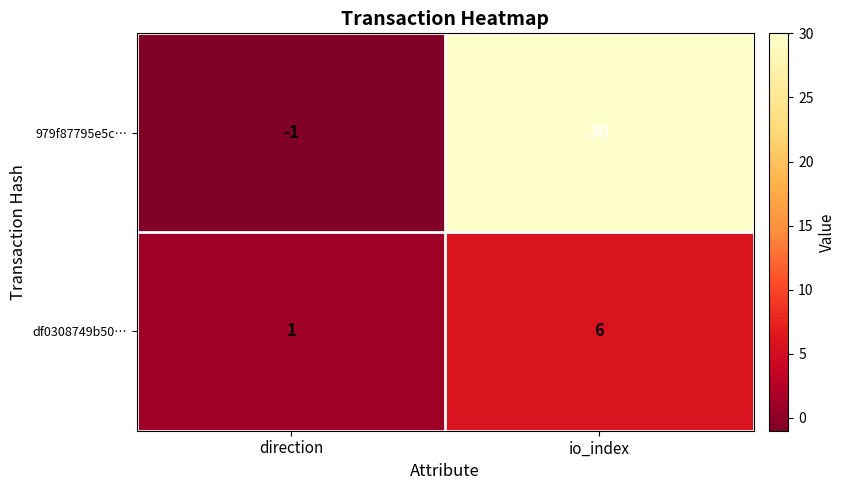

What is the maximum value shown in the chart?

30